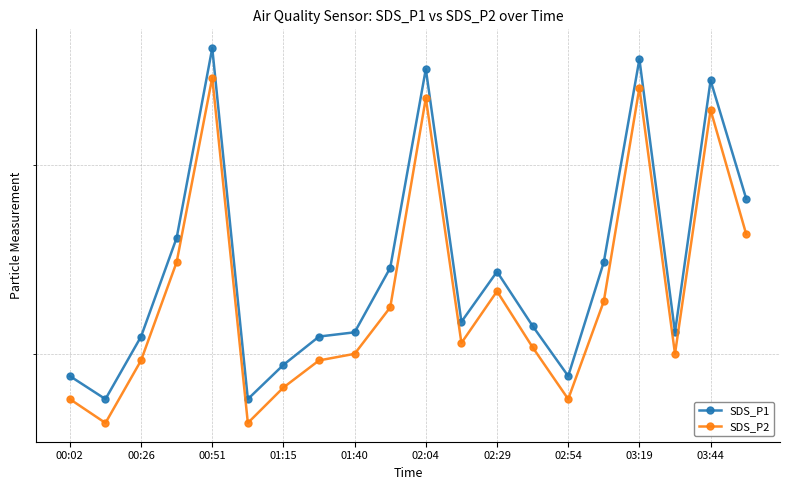

True or false: SDS_P1 has more than 1 interior local peaks.

True